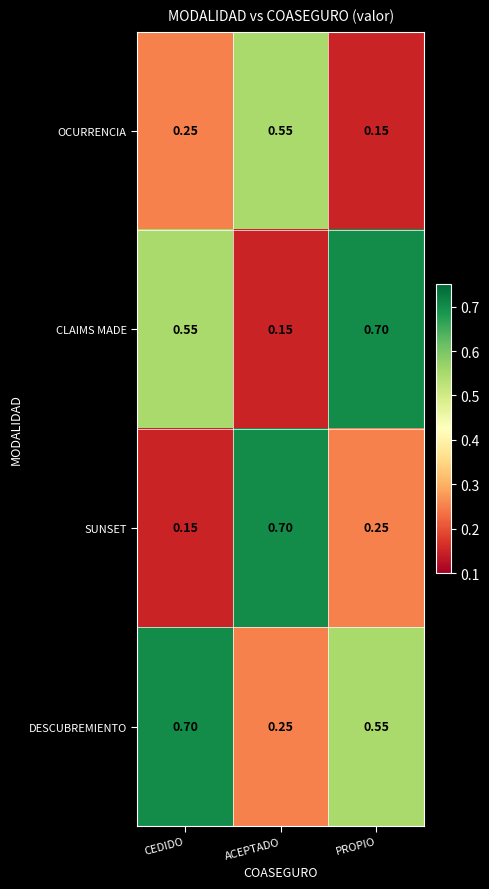

Between CEDIDO and ACEPTADO, which series saw the biggest shift?

SUNSET